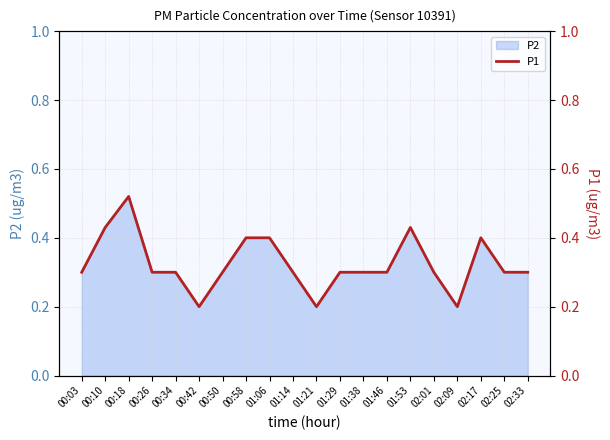

Where is the first local minimum?

00:42